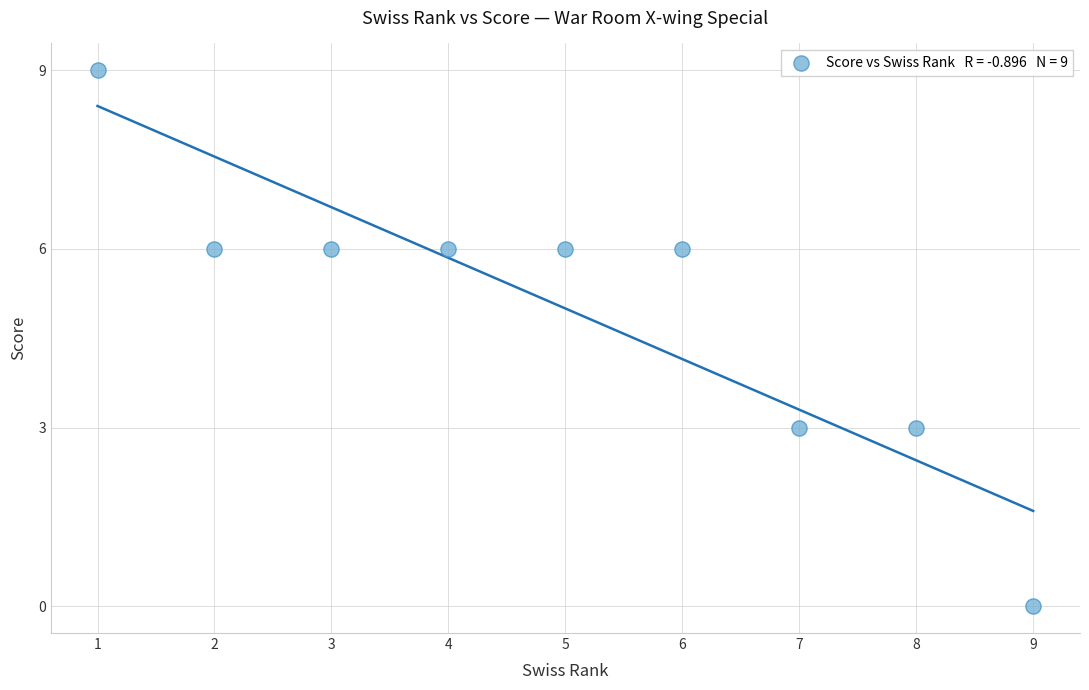

What is the range of Y values (max minus min)?

9